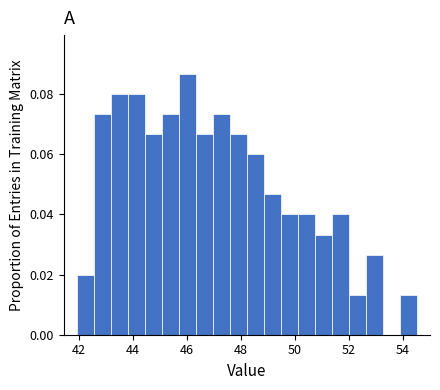

Read against the x-axis, roughly where is the centre of the tallest bar?

46.0